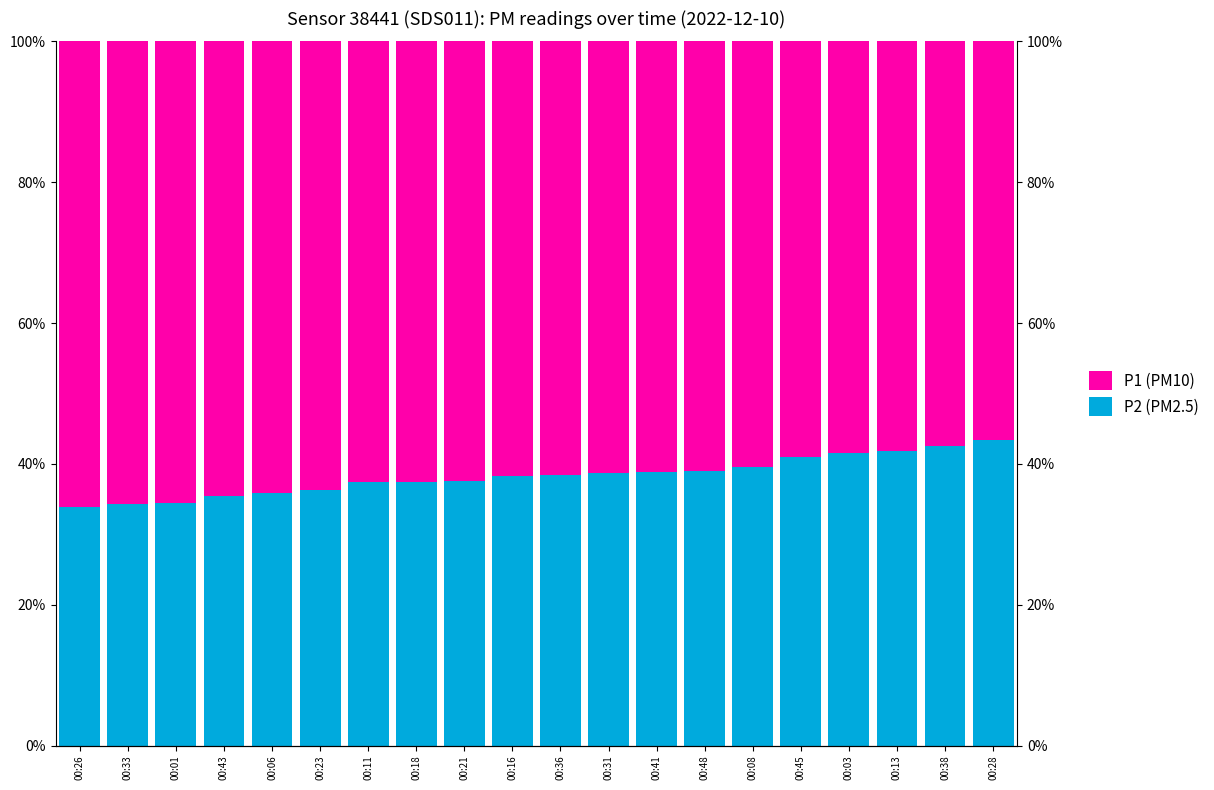

At how many categories does at least one series exceed 45?

20